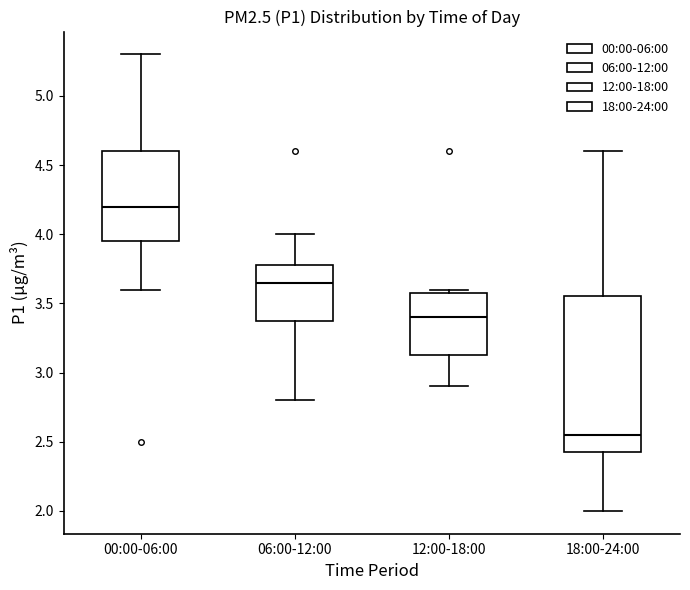

Reading left to right, read every box against the y-axis: the position of its median line, the range the box covers, and the ends of its whiskers. The values are not printed on the chart, so give them approximately, as read against the axis.

00:00-06:00: median 4.20, box 3.95 to 4.60, whiskers 3.60 to 5.30
06:00-12:00: median 3.65, box 3.40 to 3.80, whiskers 2.80 to 4.00
12:00-18:00: median 3.40, box 3.15 to 3.60, whiskers 2.90 to 3.60 (just above the box's upper edge)
18:00-24:00: median 2.55, box 2.45 to 3.55, whiskers 2.00 to 4.60